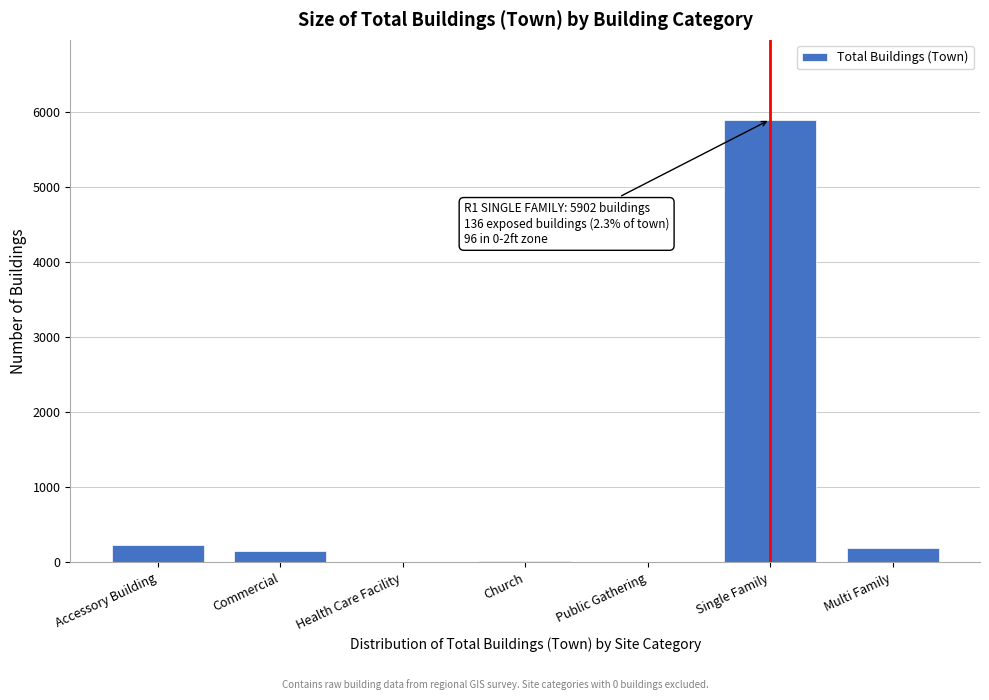

What is the maximum value shown in the chart?

5902